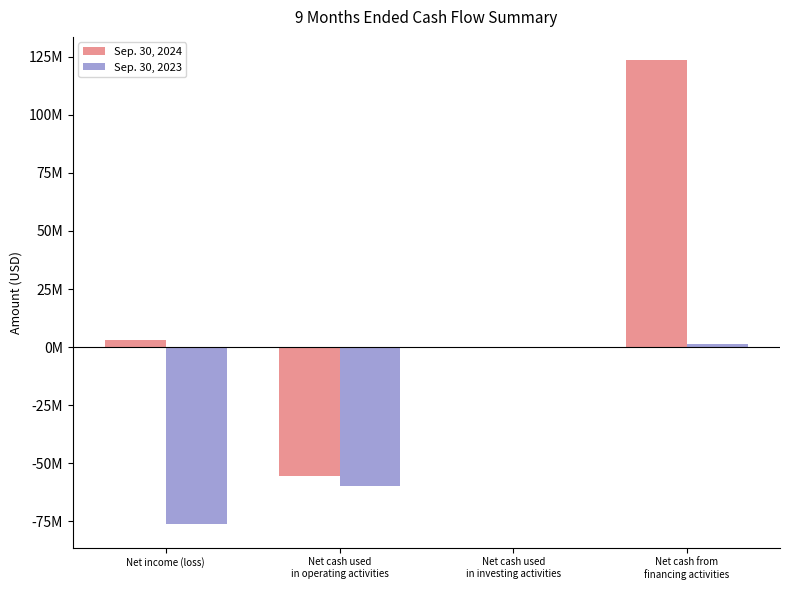

Which series changed the most between Net cash used
in investing activities and Net cash from
financing activities?

Sep. 30, 2024